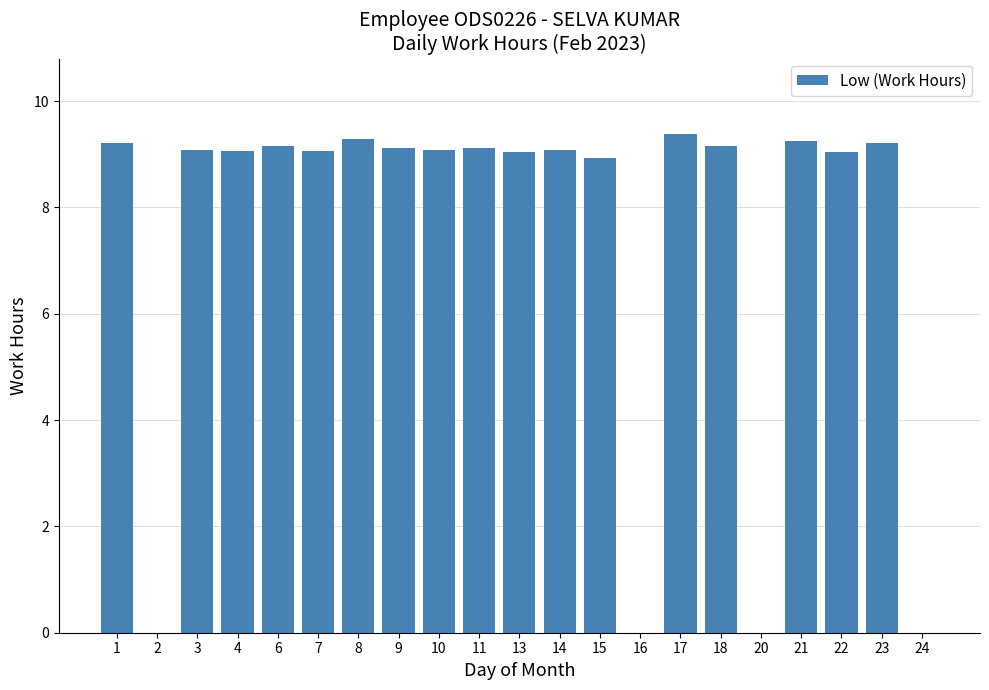

Approximately how many times larger is the value at 7 compared to 6?

1.0